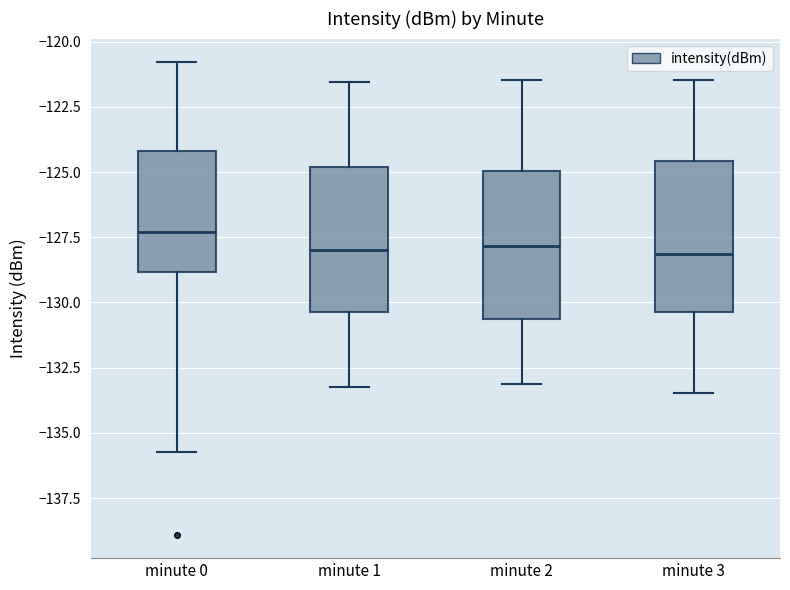

Reading left to right, read every box against the y-axis: the position of its median line, the range the box covers, and the ends of its whiskers. The values are not printed on the chart, so give them approximately, as read against the axis.

minute 0: median -127.5, box -129.0 to -124.0, whiskers -135.5 to -121.0
minute 1: median -128.0, box -130.5 to -125.0, whiskers -133.0 to -121.5
minute 2: median -128.0, box -130.5 to -125.0, whiskers -133.0 to -121.5
minute 3: median -128.0, box -130.5 to -124.5, whiskers -133.5 to -121.5